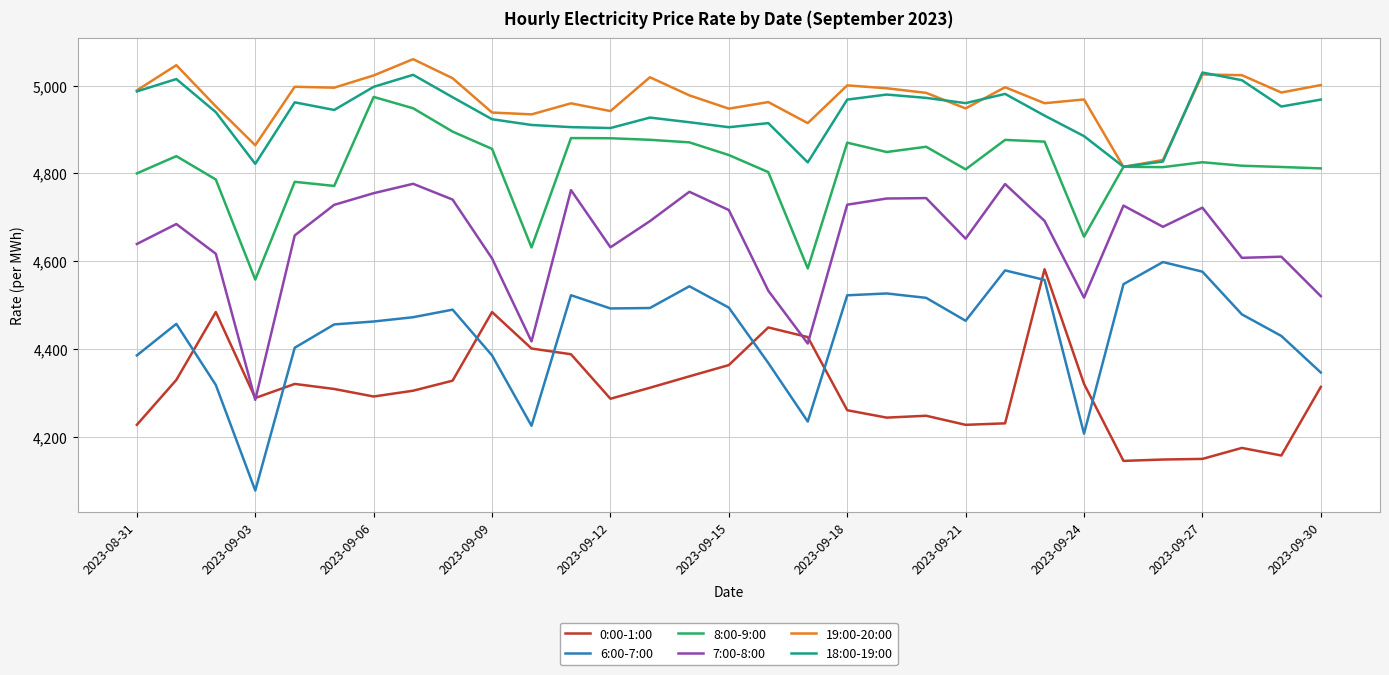

What is the highest value of the 0:00-1:00 series?

4581.8